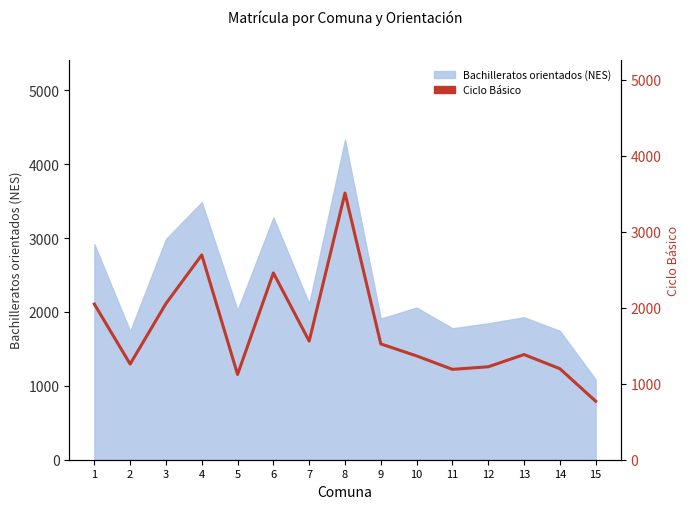

What is the ratio of the value at 12 to the value at 13?

0.9